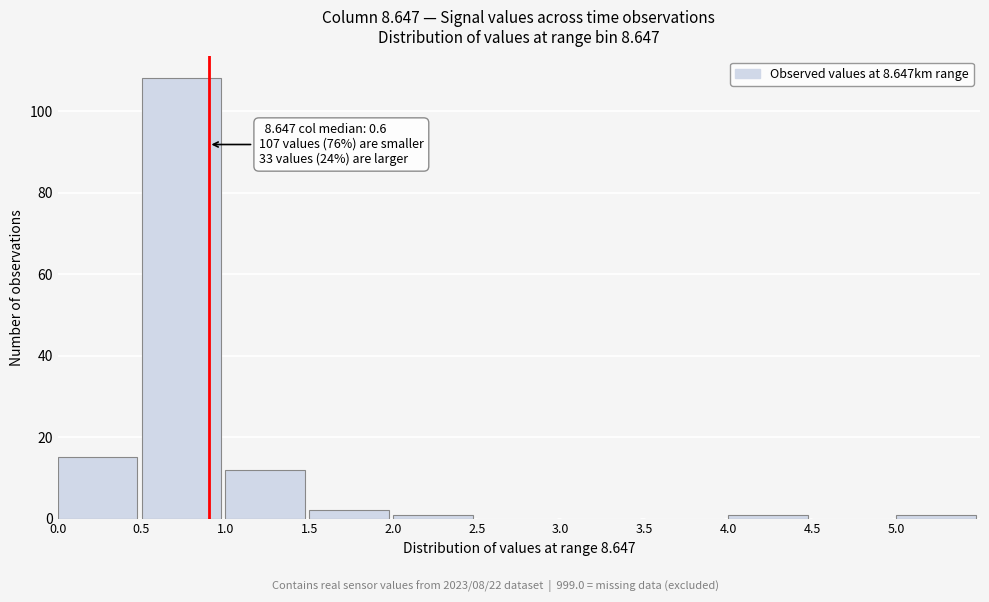

Which range on the x-axis has the tallest bar?

0.5 to 1.0